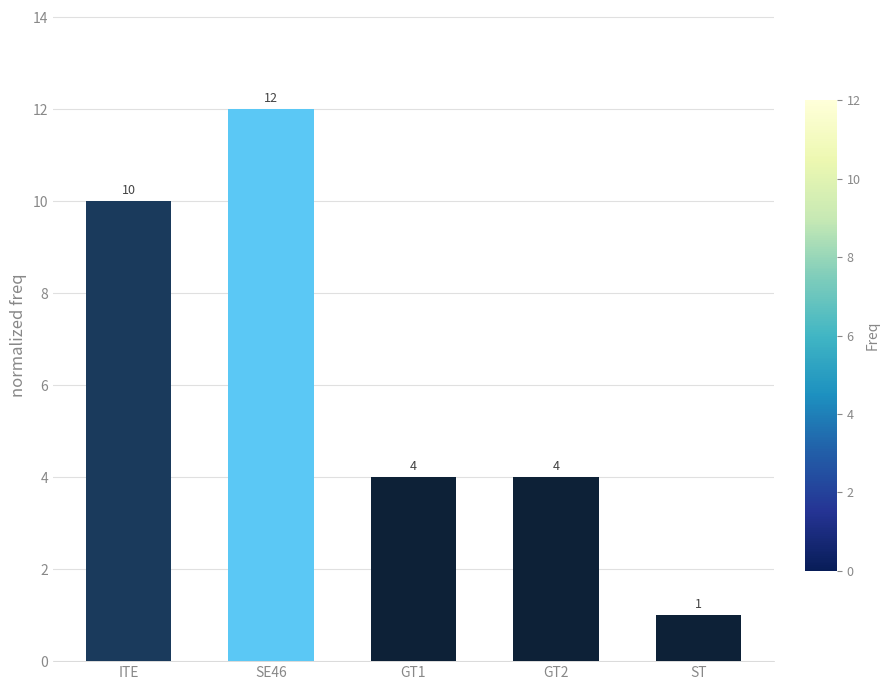

Reading left to right, what are all the values shown in this chart?

ITE=10	SE46=12	GT1=4	GT2=4	ST=1